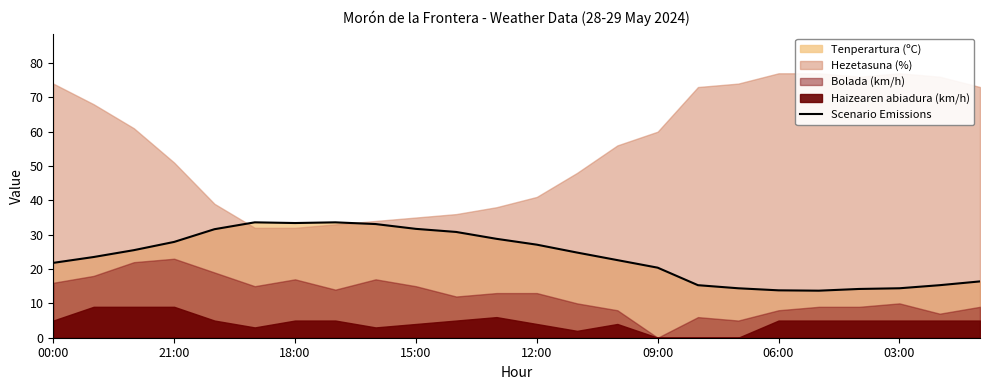

What is the sum of all values?

567.7